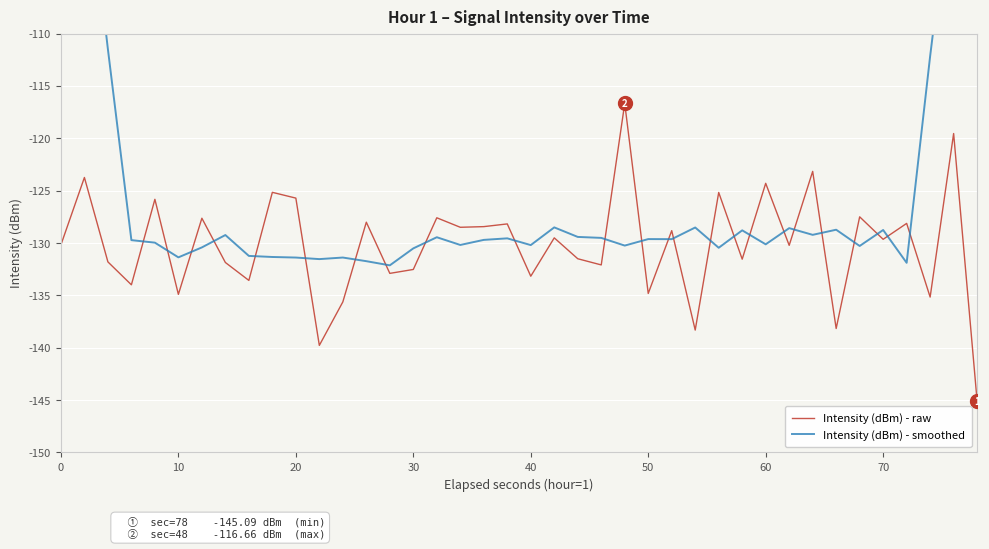

Is it true that Intensity (dBm) - raw equals -129.6 at 70?

True